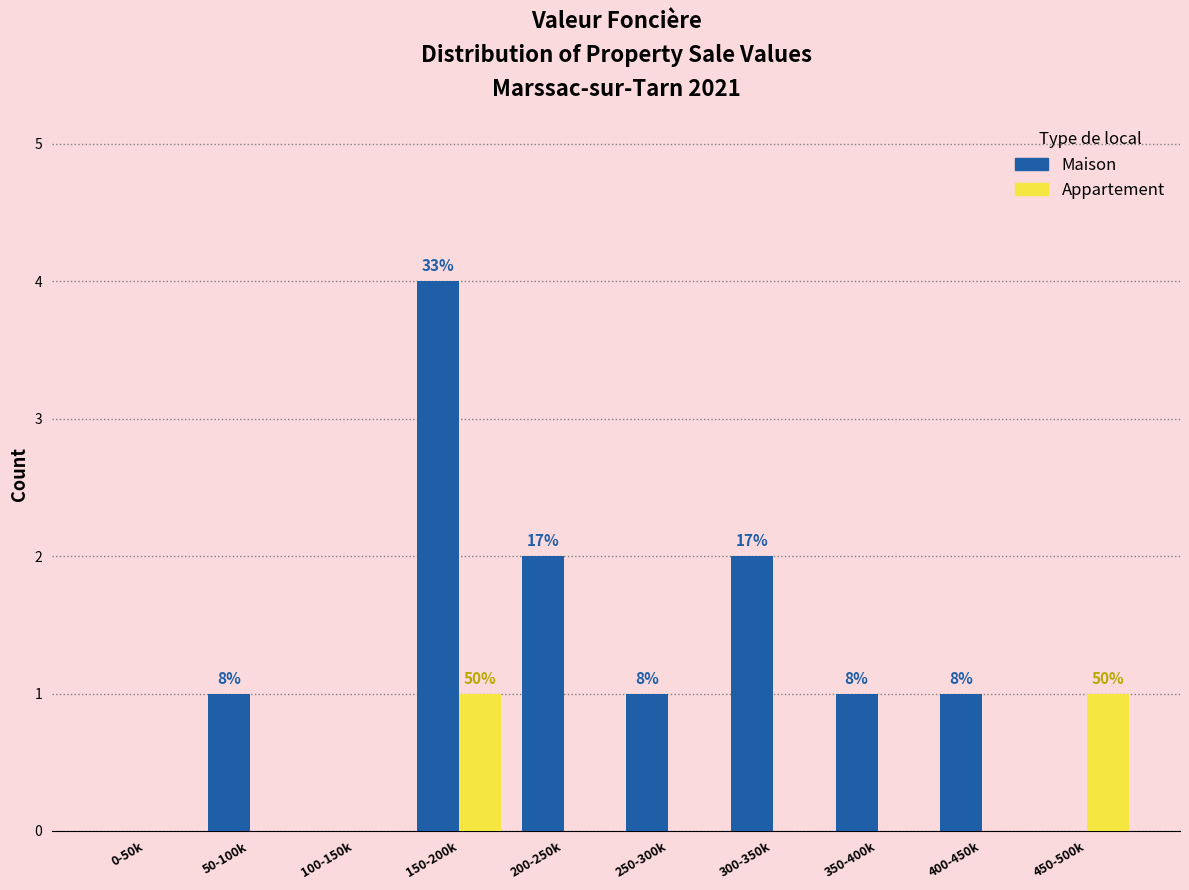

Reading left to right, what are all the values shown in this chart?

Maison: 0-50k=0	50-100k=1	100-150k=0	150-200k=4	200-250k=2	250-300k=1	300-350k=2	350-400k=1	400-450k=1	450-500k=0
Appartement: 0-50k=0	50-100k=0	100-150k=0	150-200k=1	200-250k=0	250-300k=0	300-350k=0	350-400k=0	400-450k=0	450-500k=1